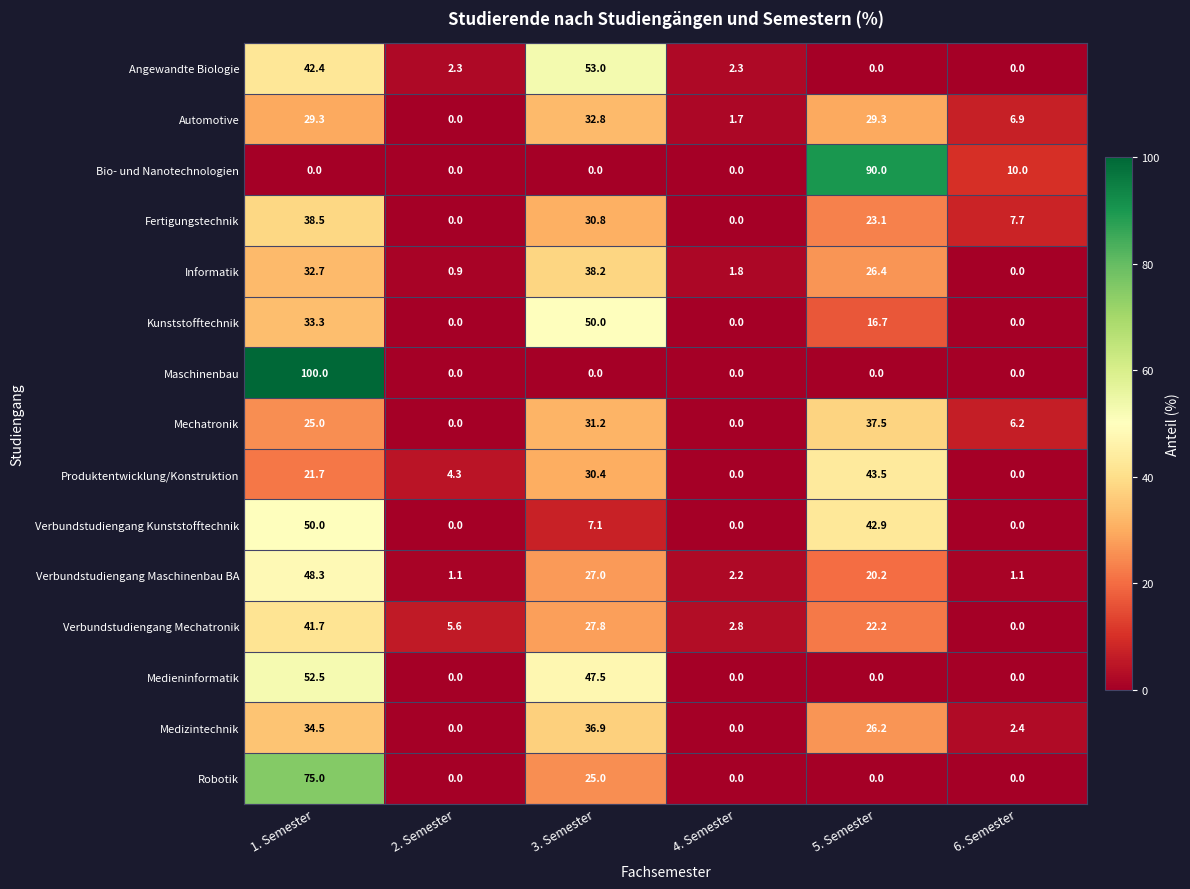

At 1. Semester, list the series in order from largest to smallest.

Maschinenbau, Robotik, Medieninformatik, Verbundstudiengang Kunststofftechnik, Verbundstudiengang Maschinenbau BA, Angewandte Biologie, Verbundstudiengang Mechatronik, Fertigungstechnik, Medizintechnik, Kunststofftechnik, Informatik, Automotive, Mechatronik, Produktentwicklung/Konstruktion, Bio- und Nanotechnologien